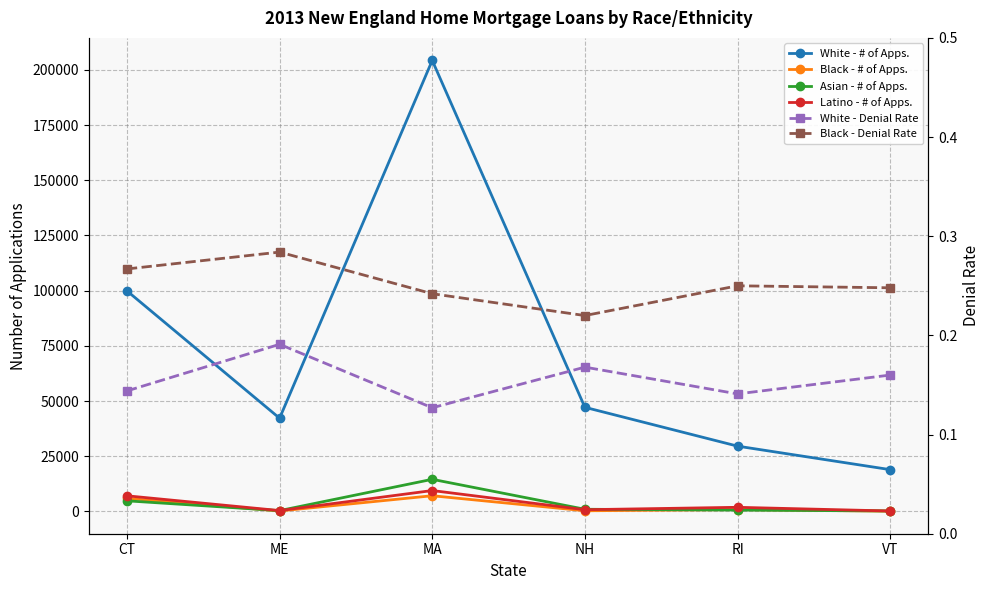

What position from the right is VT?

1